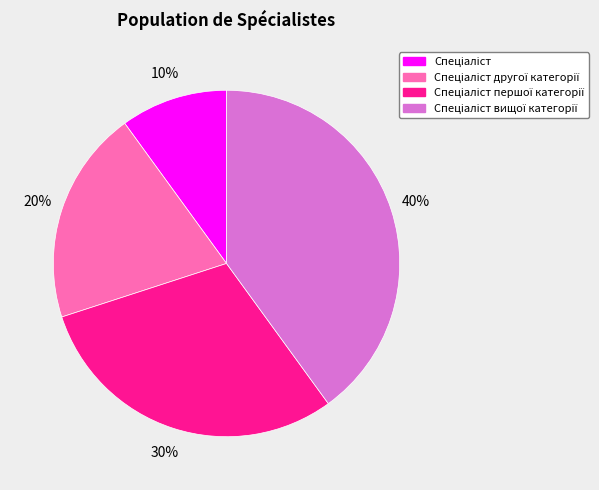

How many segments does this pie chart have?

4